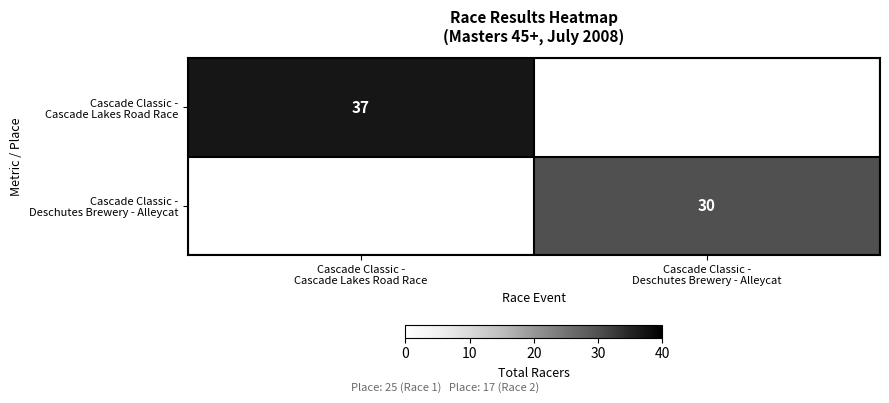

The Cascade Classic - Deschutes Brewery - Alleycat series shows 18 at Cascade Classic - Deschutes Brewery - Alleycat. True or false?

False